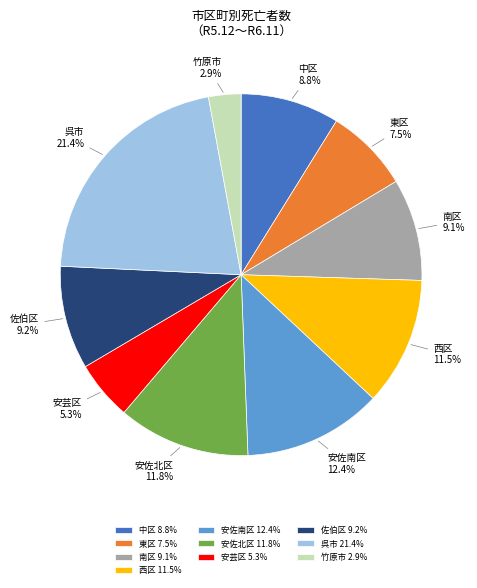

Is 佐伯区 the majority of the pie?

No